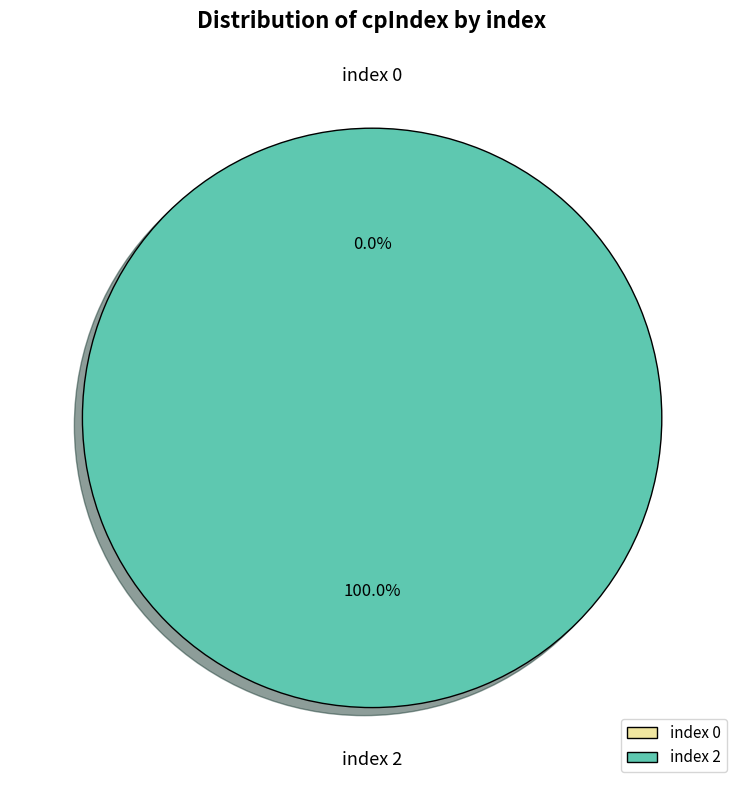

What percentage is the 2 slice, to the nearest percent?

100%